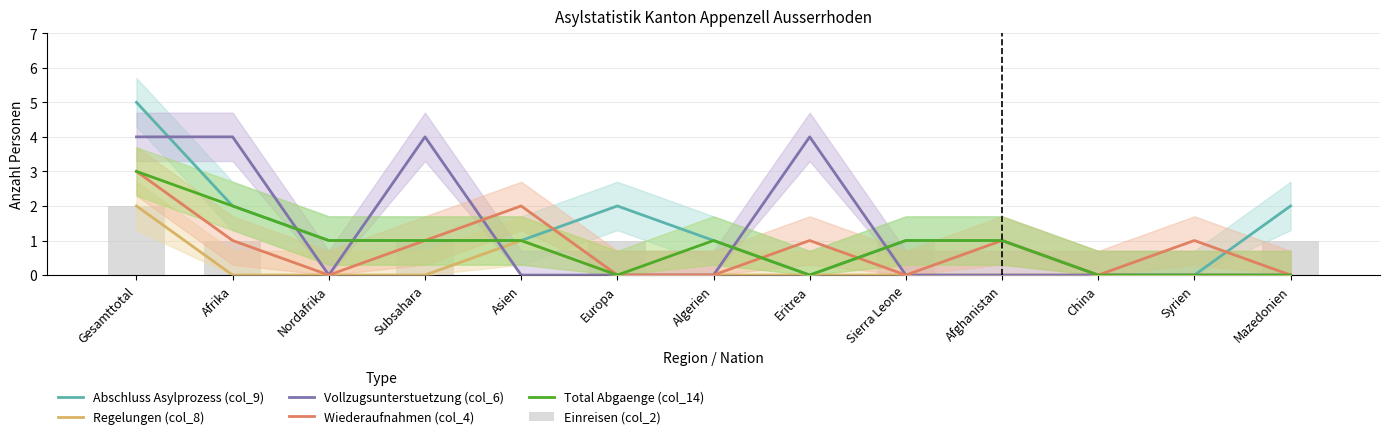

At how many categories does at least one series exceed 2?

4